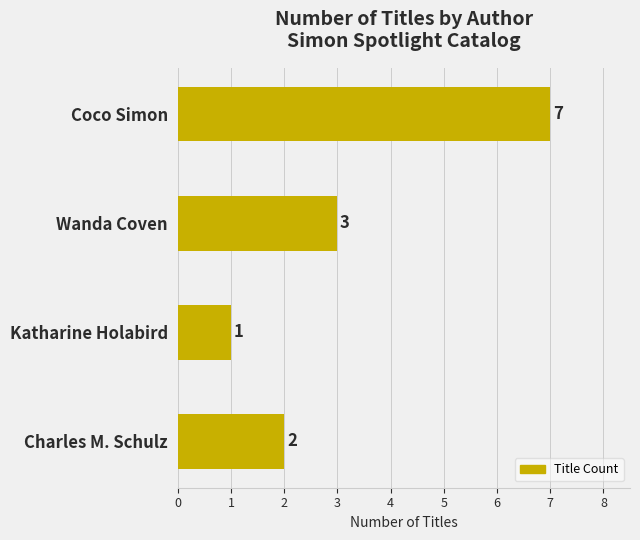

How many series are shown in this chart?

1